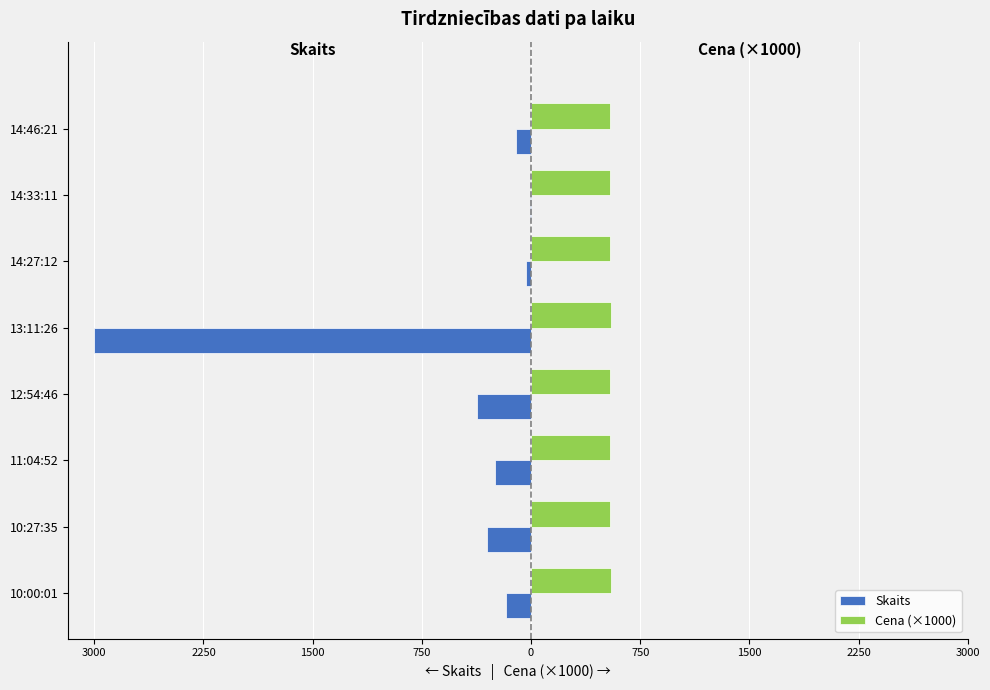

What are all the series names shown in the legend?

Skaits, Cena (×1000)